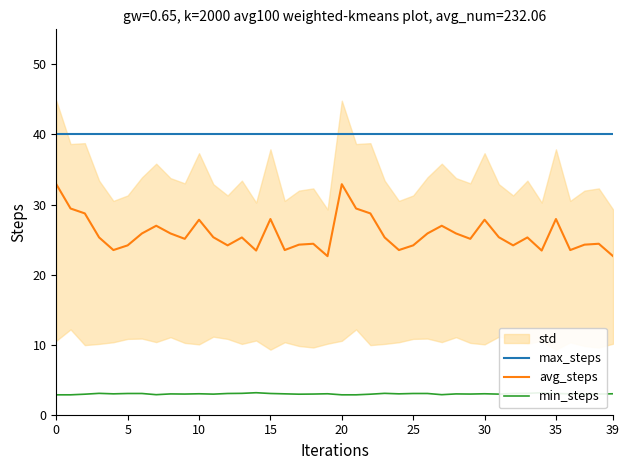

What is the sum of the max_steps values at 38 and 16?

80.0